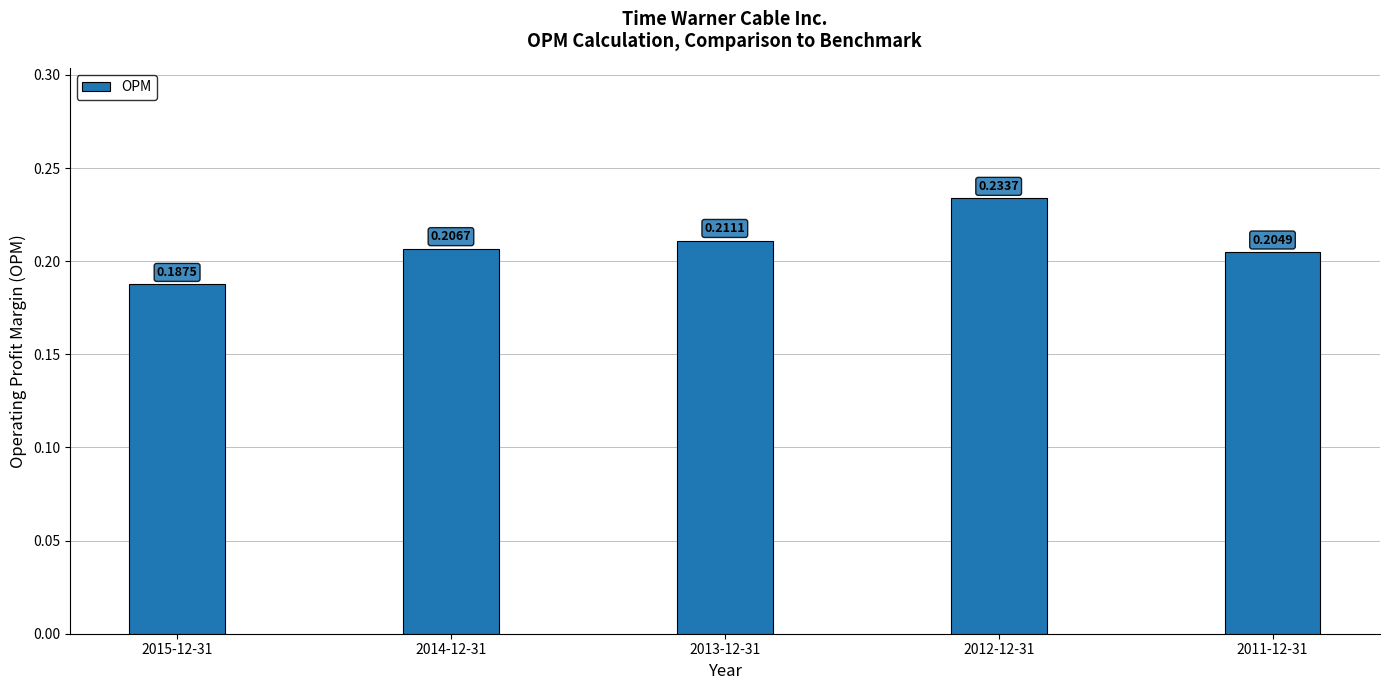

How many data points does each series have?

5